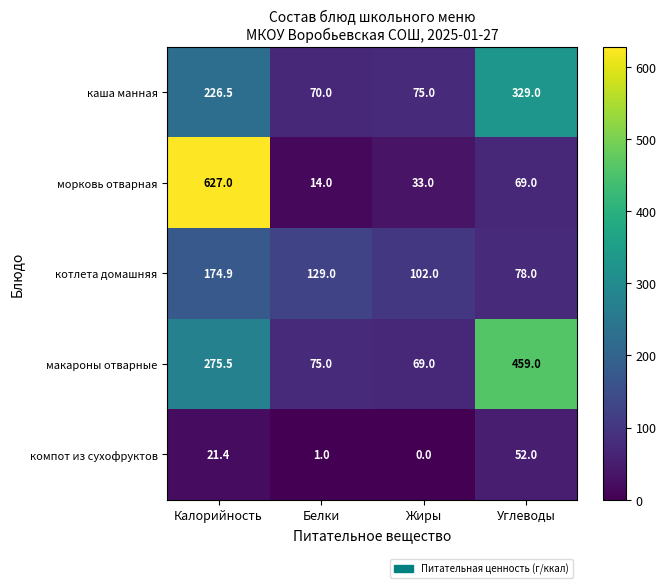

Which series changed the most between Калорийность and Жиры?

морковь отварная